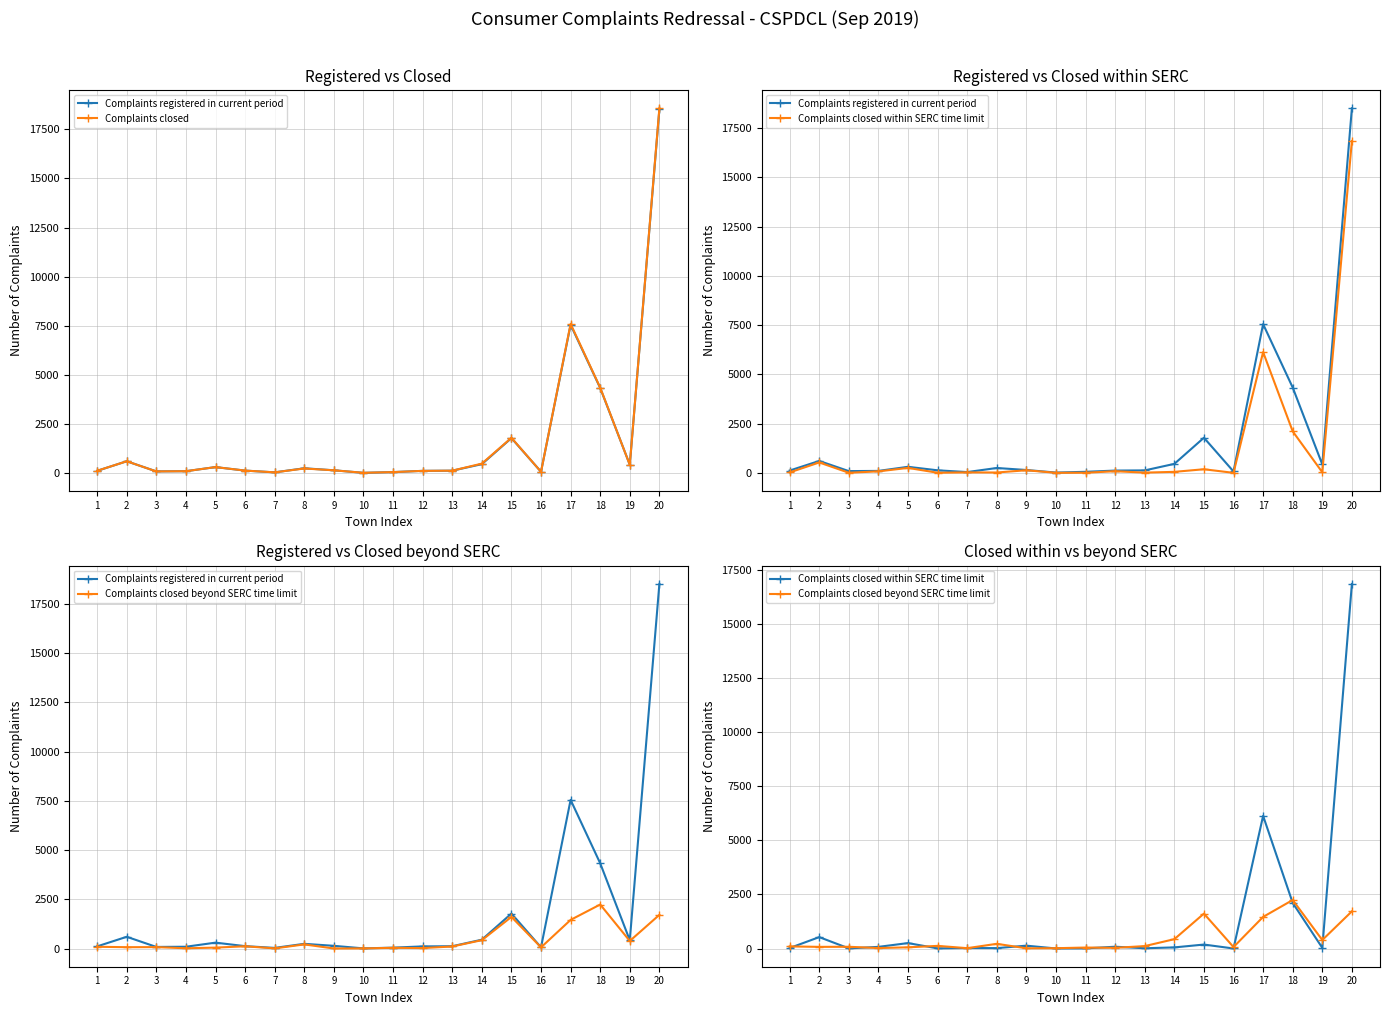

In Complaints closed, how many points are higher than both neighbors (excluding endpoints)?

5